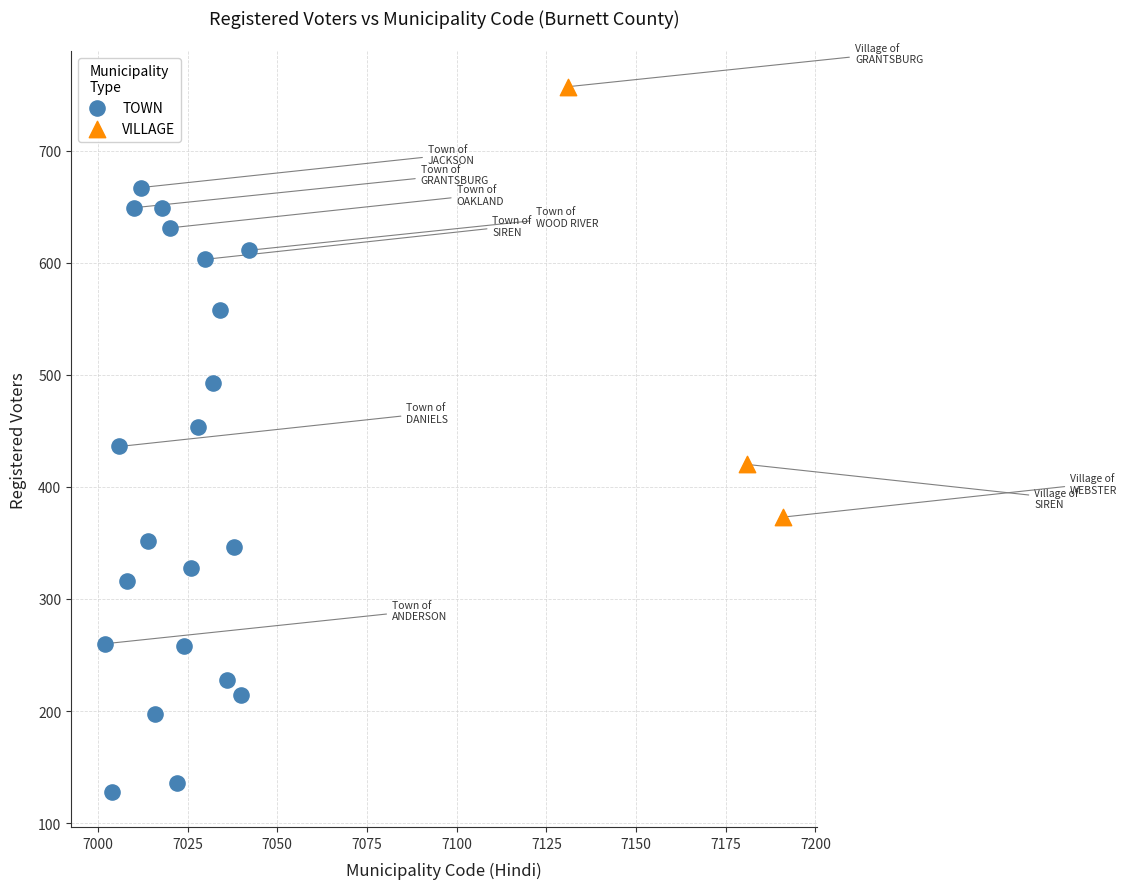

Which series has the largest Y range (max minus min)?

TOWN